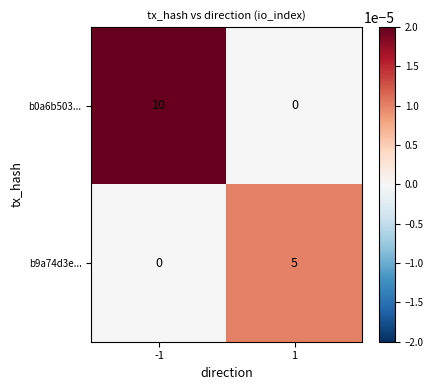

Rank the series by their average value, from lowest to highest.

b9a74d3e..., b0a6b503...